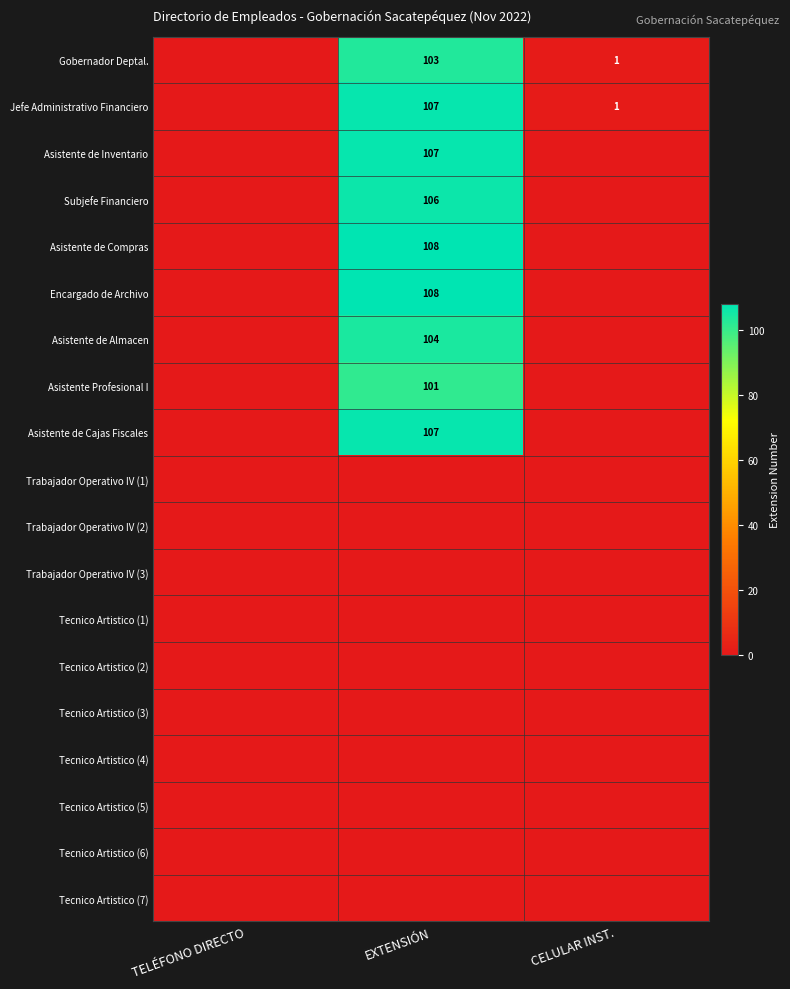

The value of Jefe Administrativo Financiero at EXTENSIÓN is 107. True or false?

True